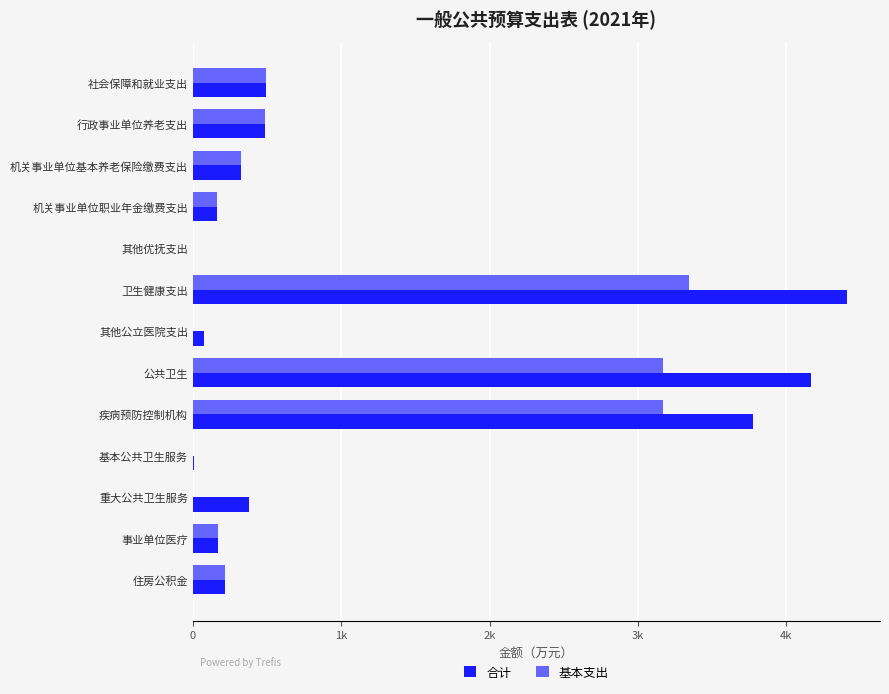

Which series has the largest total across all categories?

合计